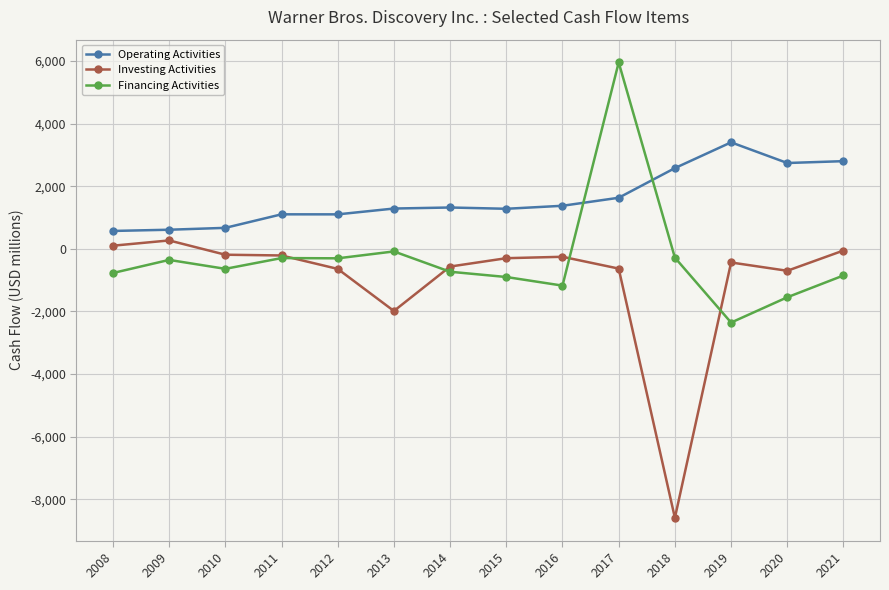

List the series in order of their overall mean, highest first.

Operating Activities, Financing Activities, Investing Activities